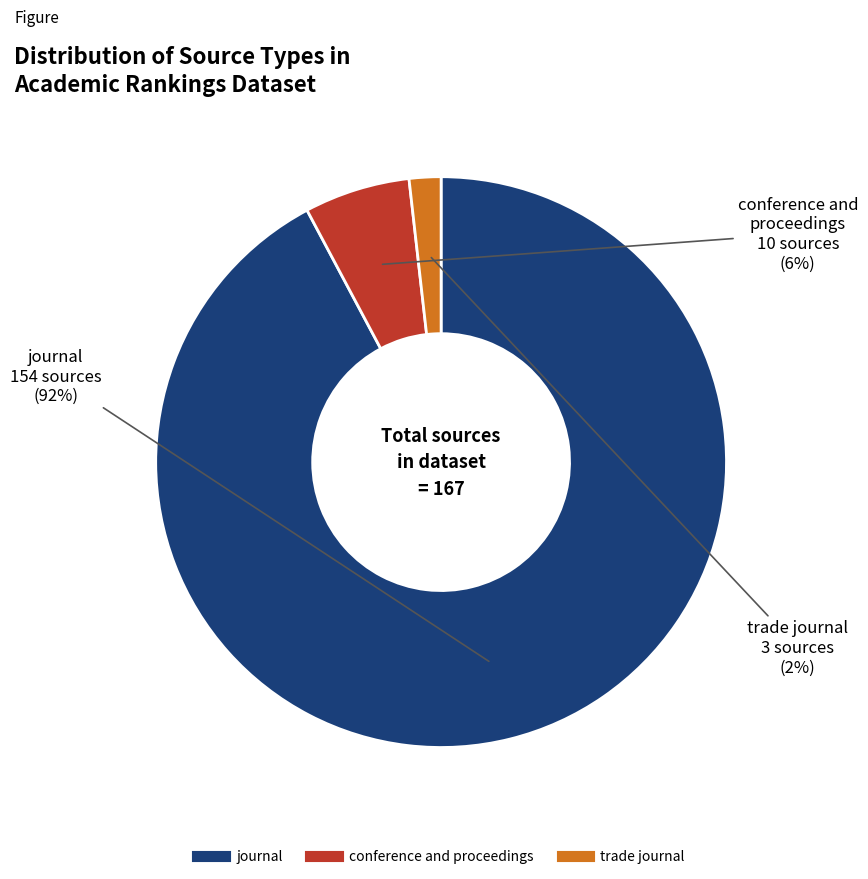

True or false: trade journal accounts for 14% of the total.

False